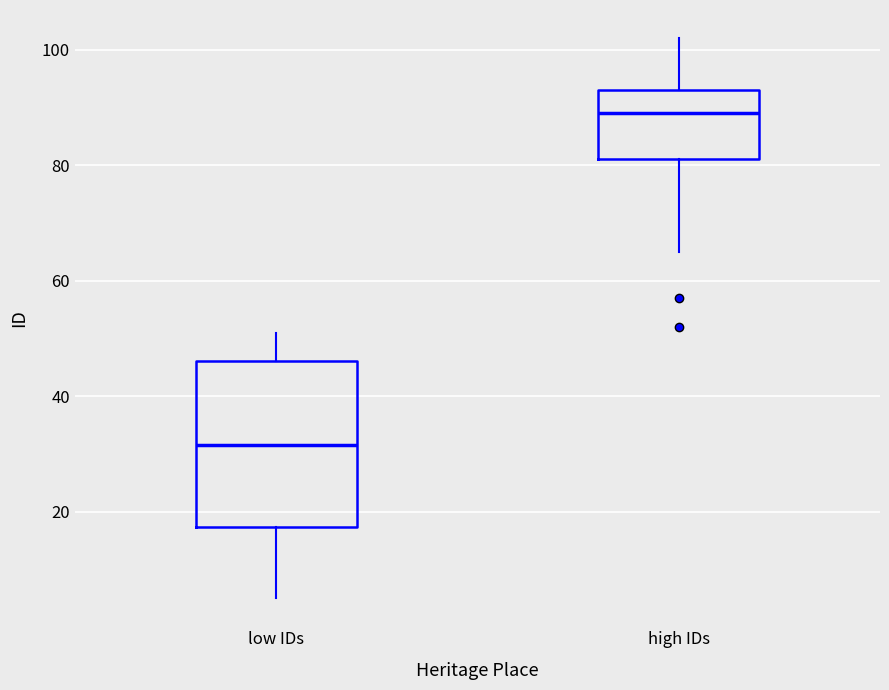

Which box is the tallest, from its lower edge to its upper edge?

low IDs